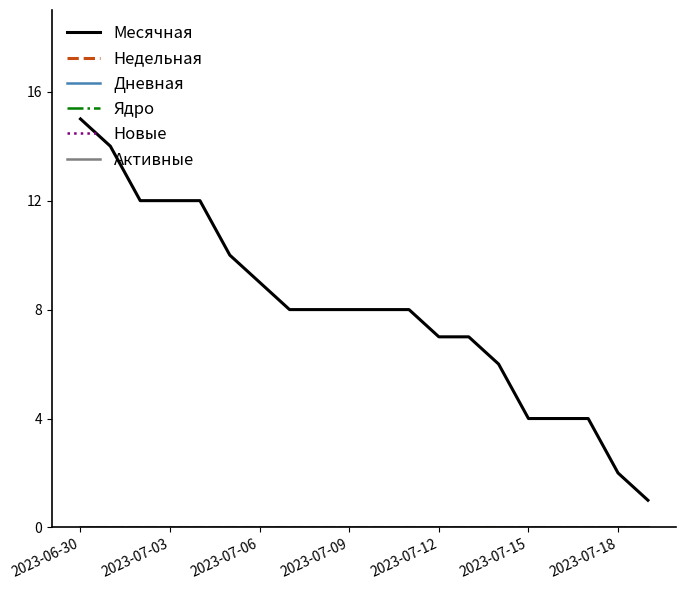

List the series in order of their peak value, highest first.

Месячная, Недельная, Дневная, Ядро, Новые, Активные